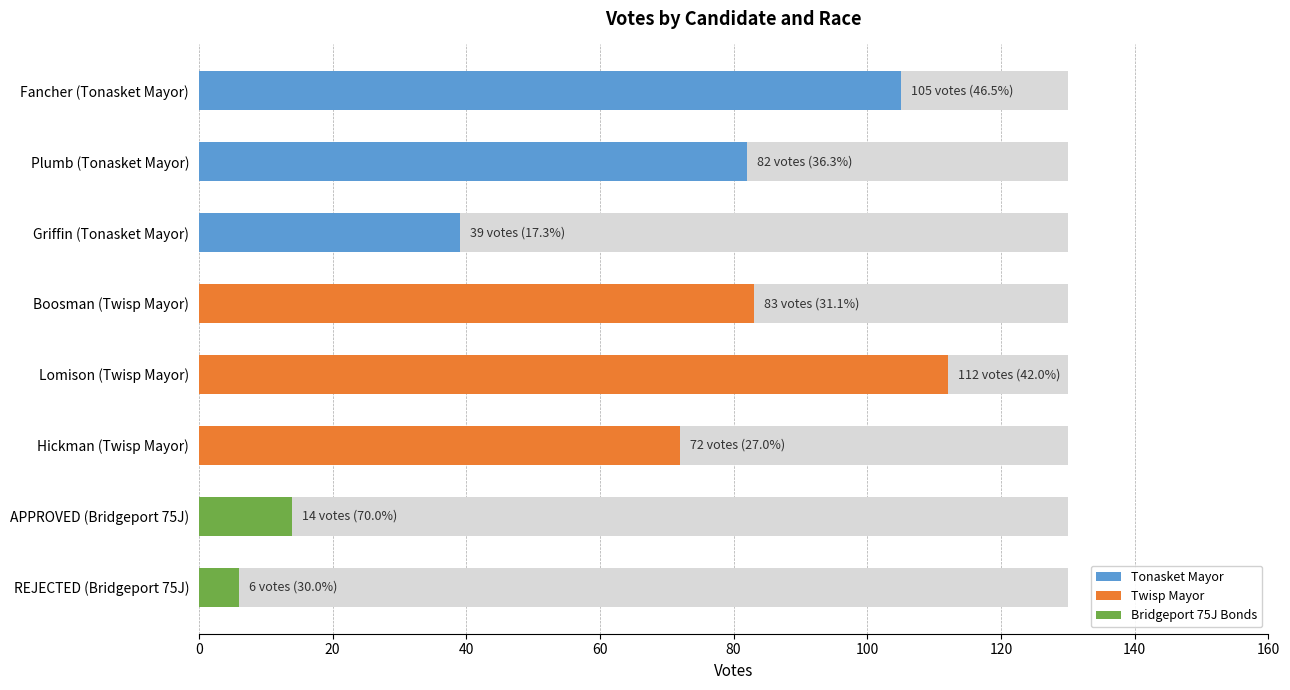

The value at Boosman (Twisp Mayor) is 40. True or false?

False